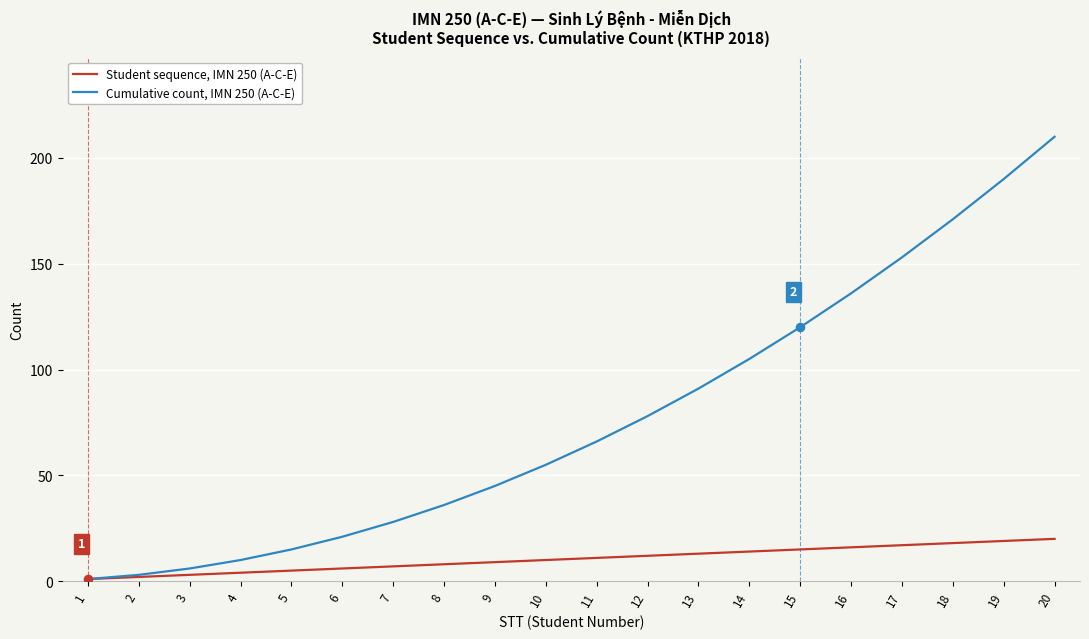

At which category is the sum across all series the highest?

20